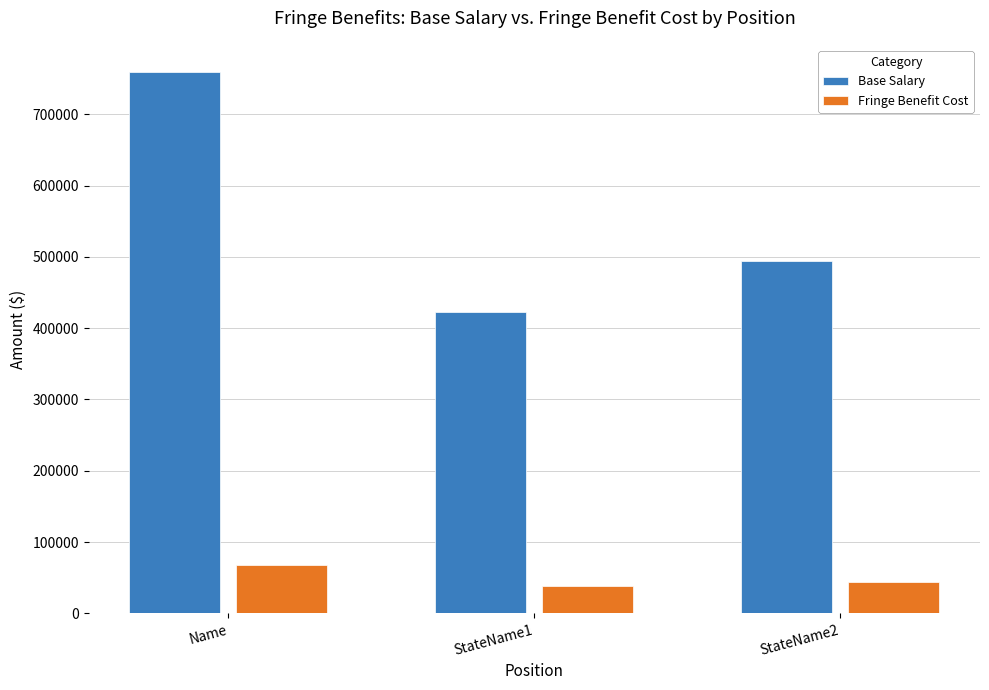

Where does the Fringe Benefit Cost series first go above 44510?

Name